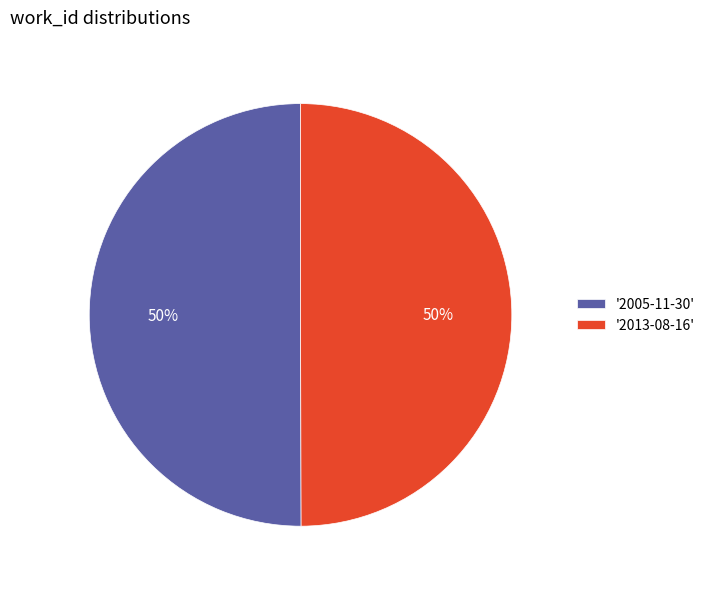

How many slices are in this pie chart?

2